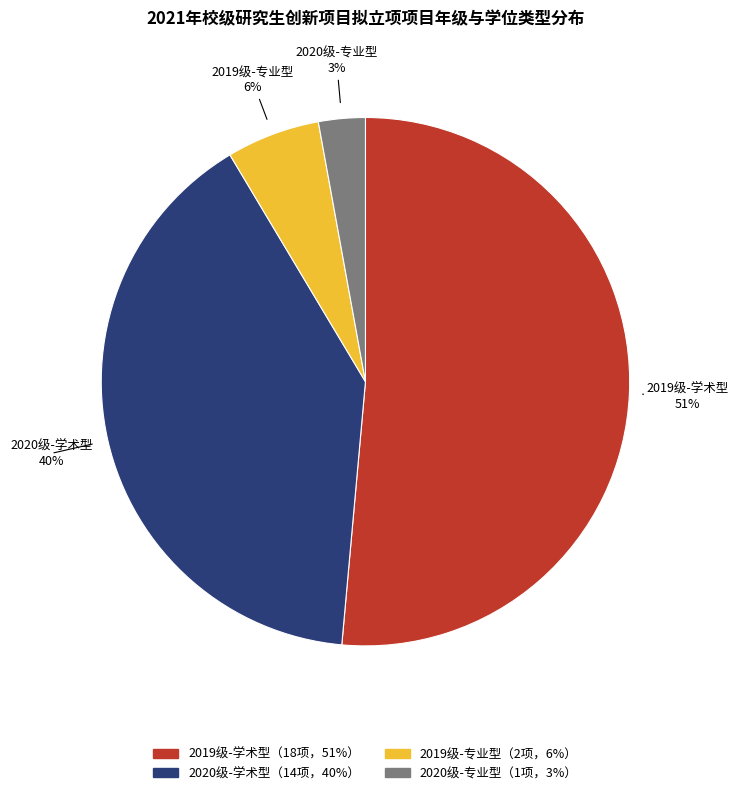

To the nearest percent, what is the average slice percentage?

25%